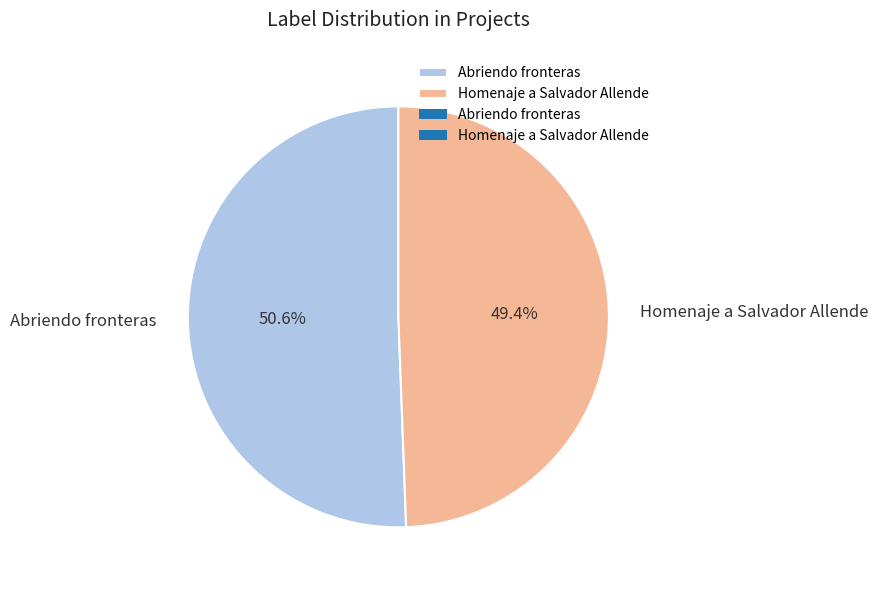

Is there any slice that represents more than half of the pie?

Yes